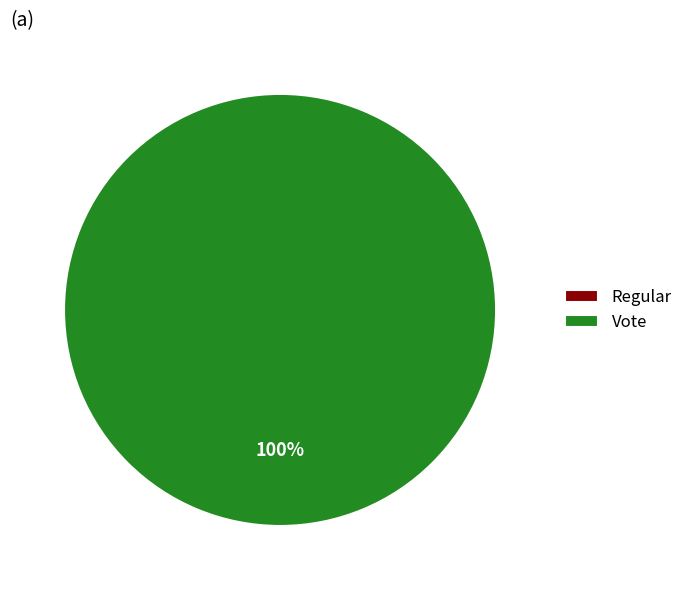

Rank the categories by value from lowest to highest.

Regular, Vote